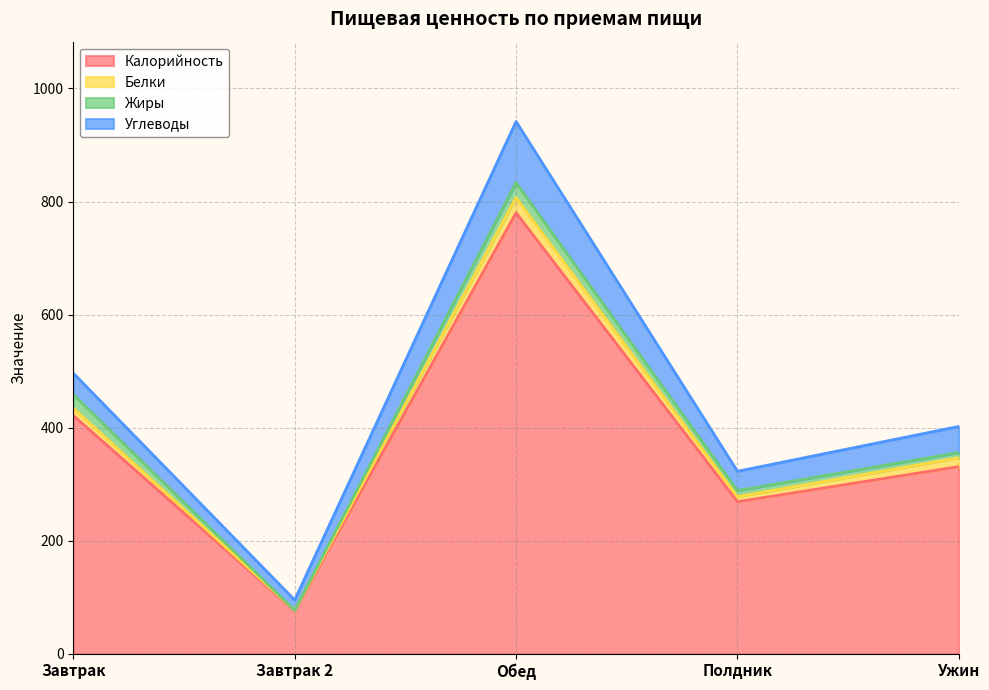

At which category does Жиры reach its first local valley?

Завтрак 2